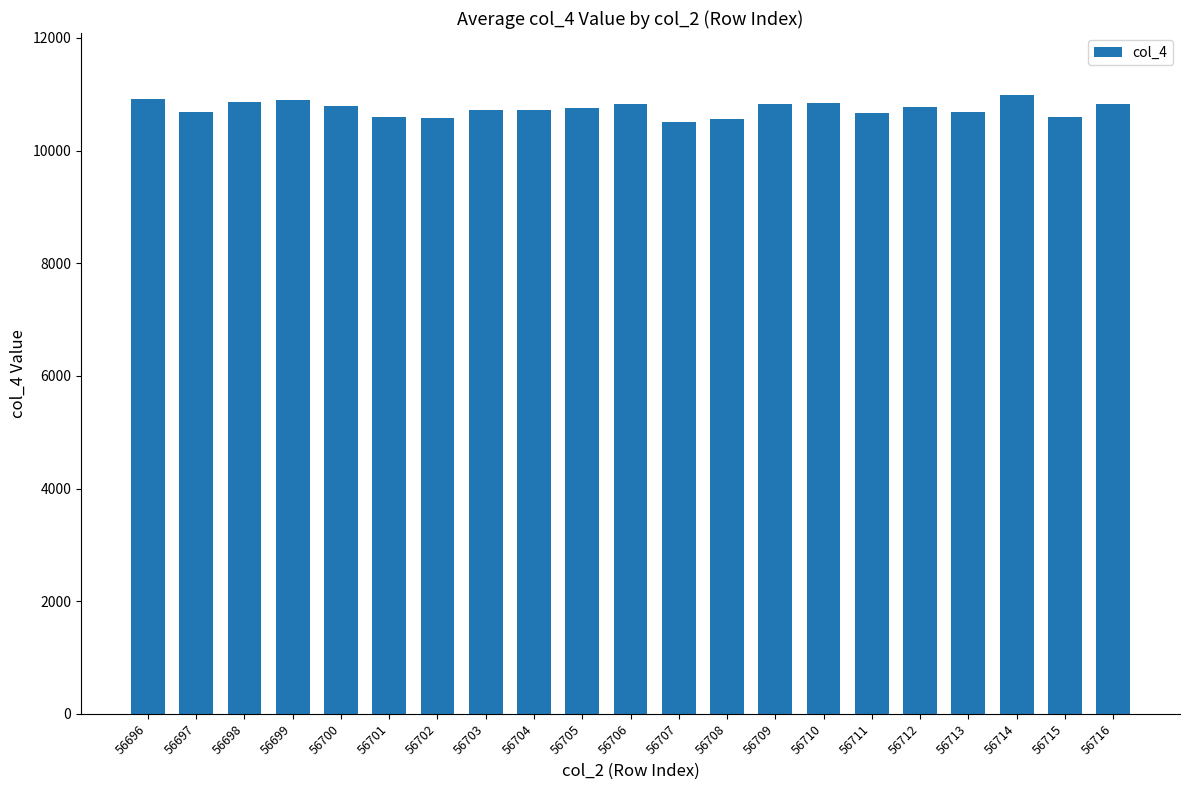

What is the ratio of the value at 56714 to the value at 56707?

1.0